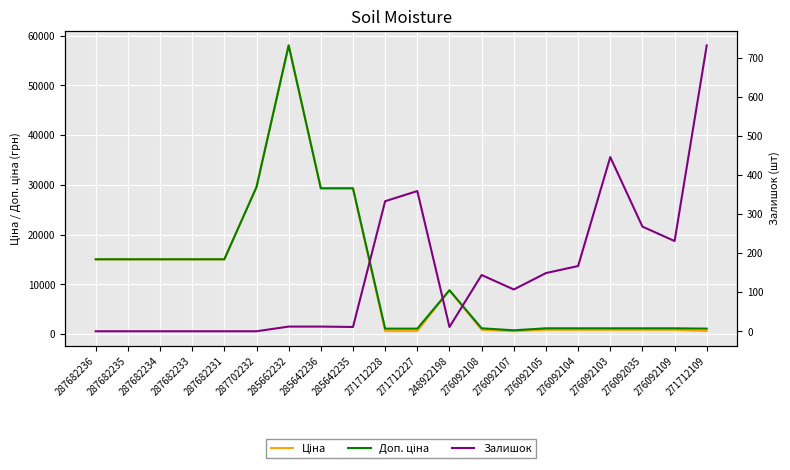

What position from the left is 285642235?

9